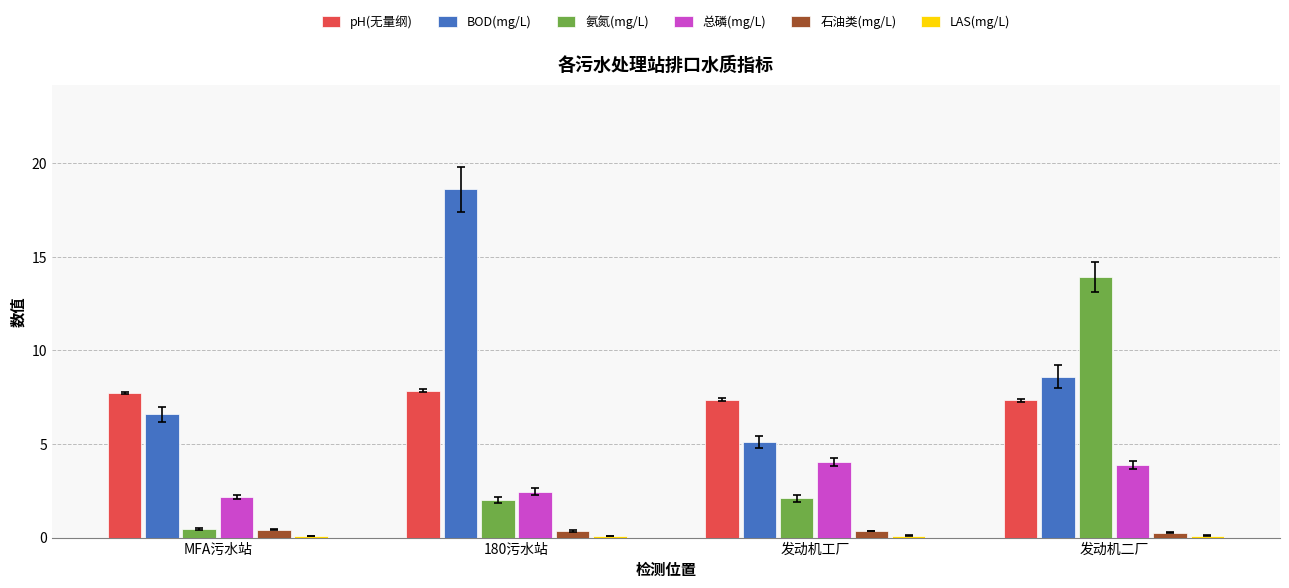

Is it true that pH(无量纲) equals 3.1 at 发动机工厂?

False